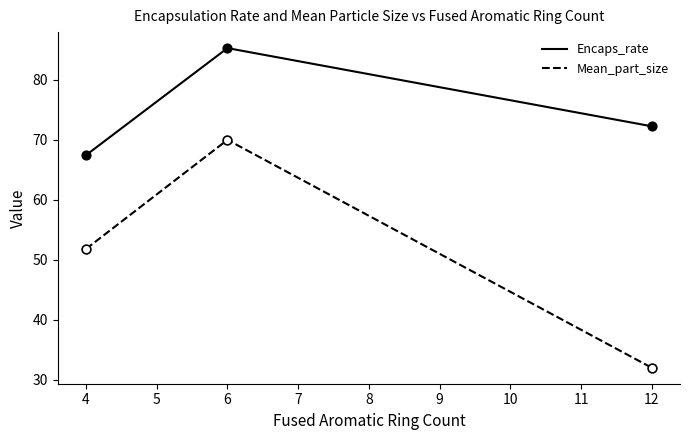

Which series changed the most between 4 and 6?

Mean_part_size